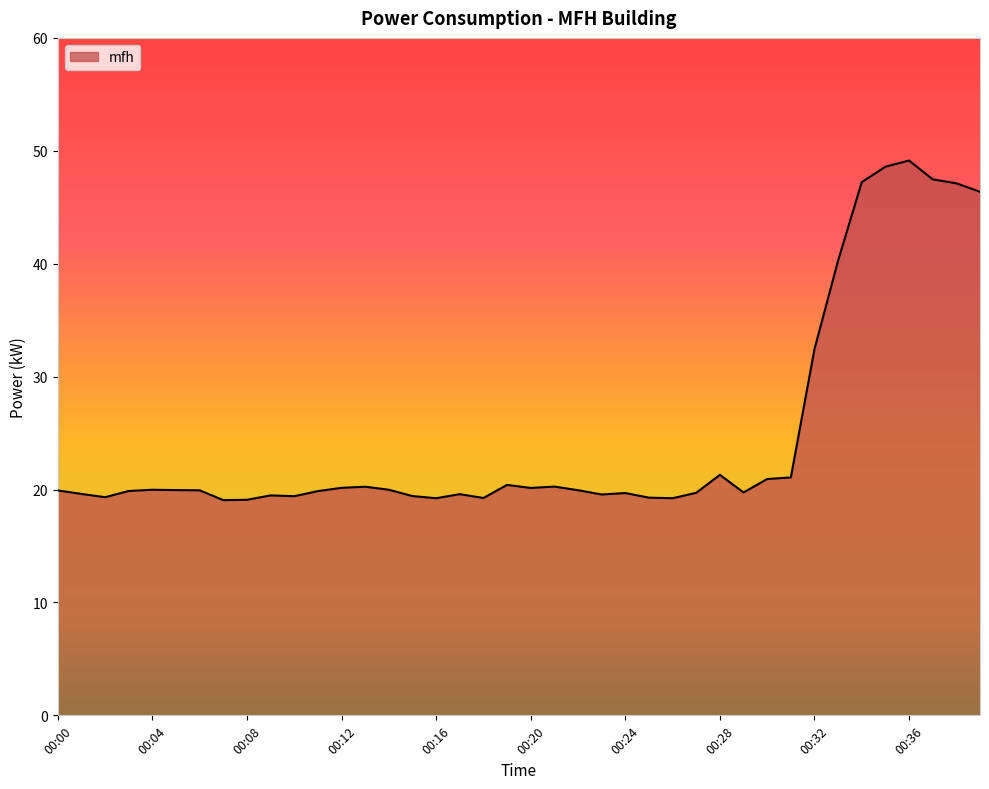

What is the greatest value displayed?

49.1